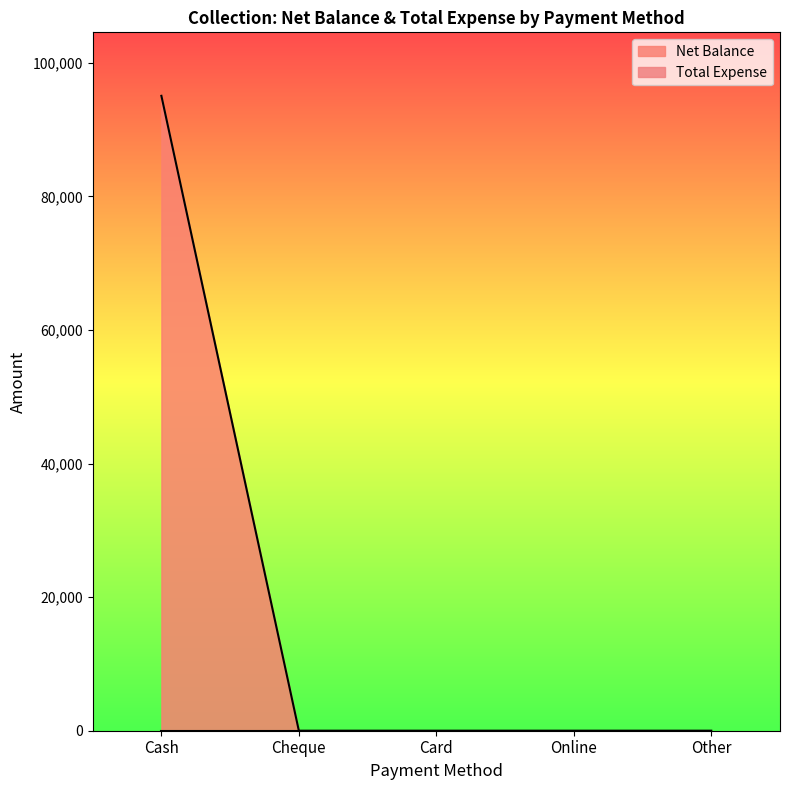

What is the label of the 5th point from the left?

Other